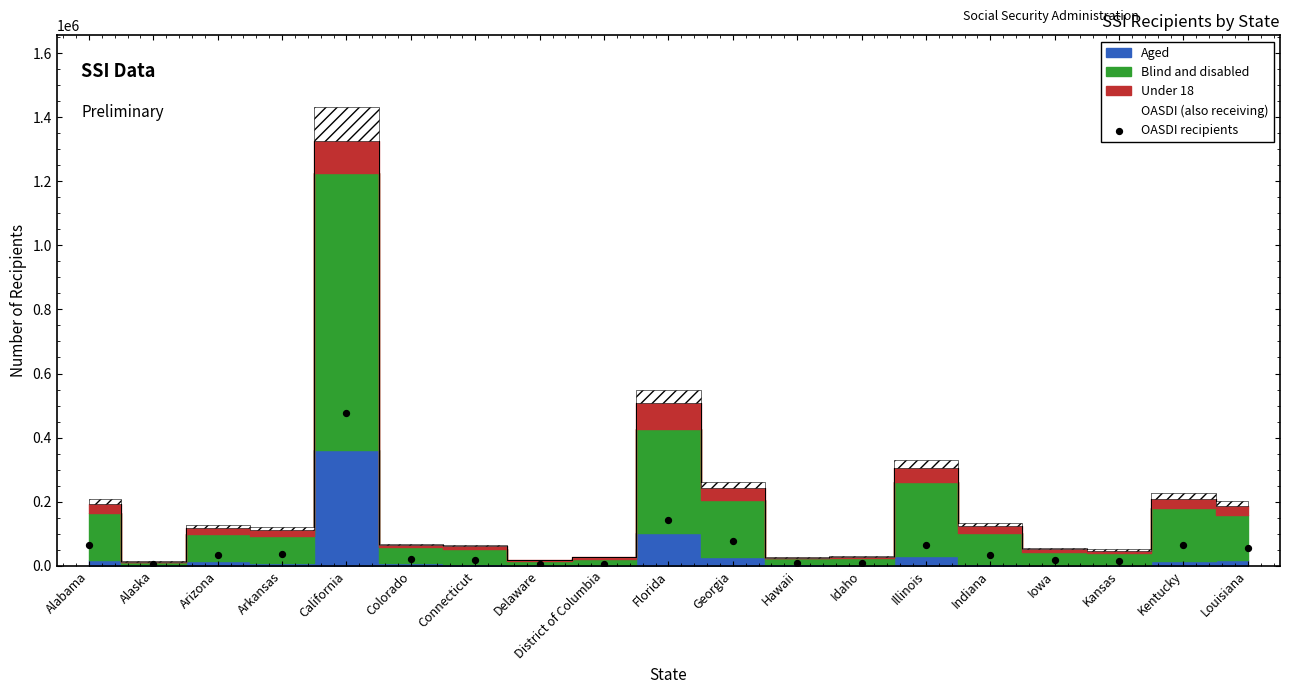

What Y value in the scatter plot is closest to 240561?

141258